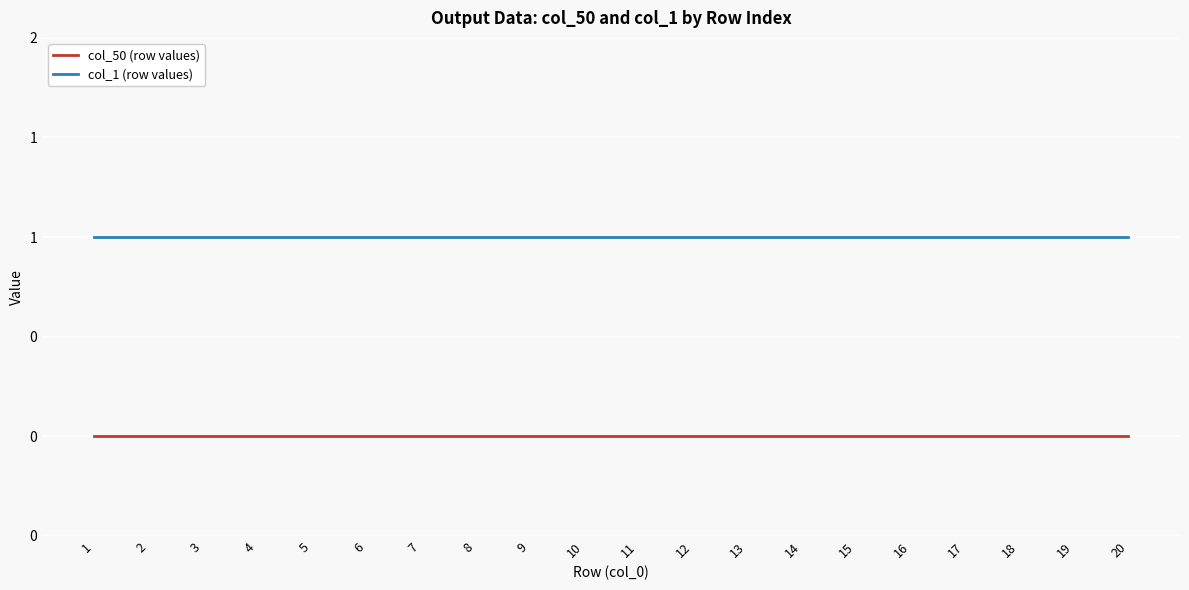

What are all the series names shown in the legend?

col_50 (row values), col_1 (row values)